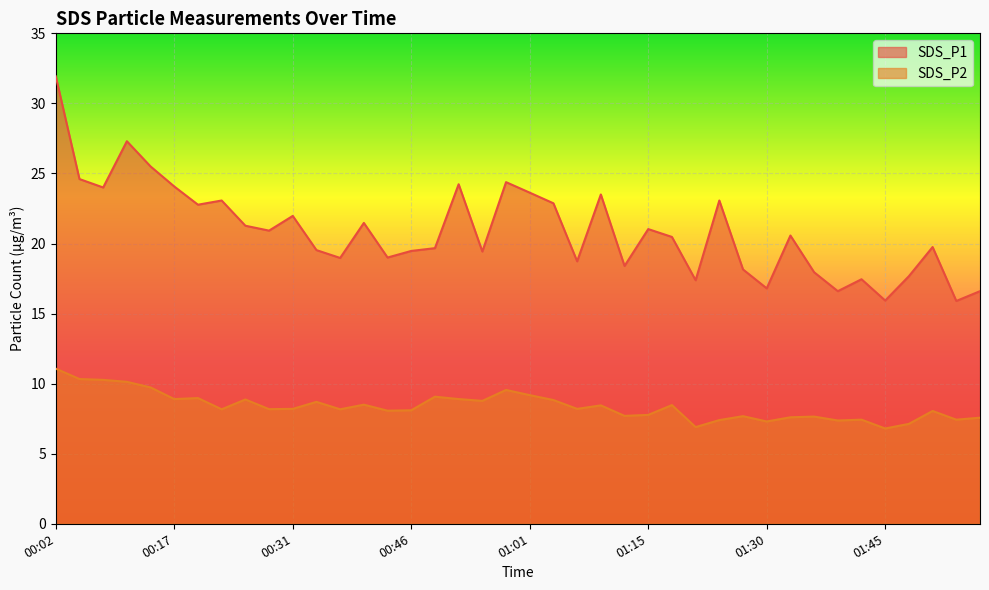

How many data points in SDS_P1 are above 20?

21